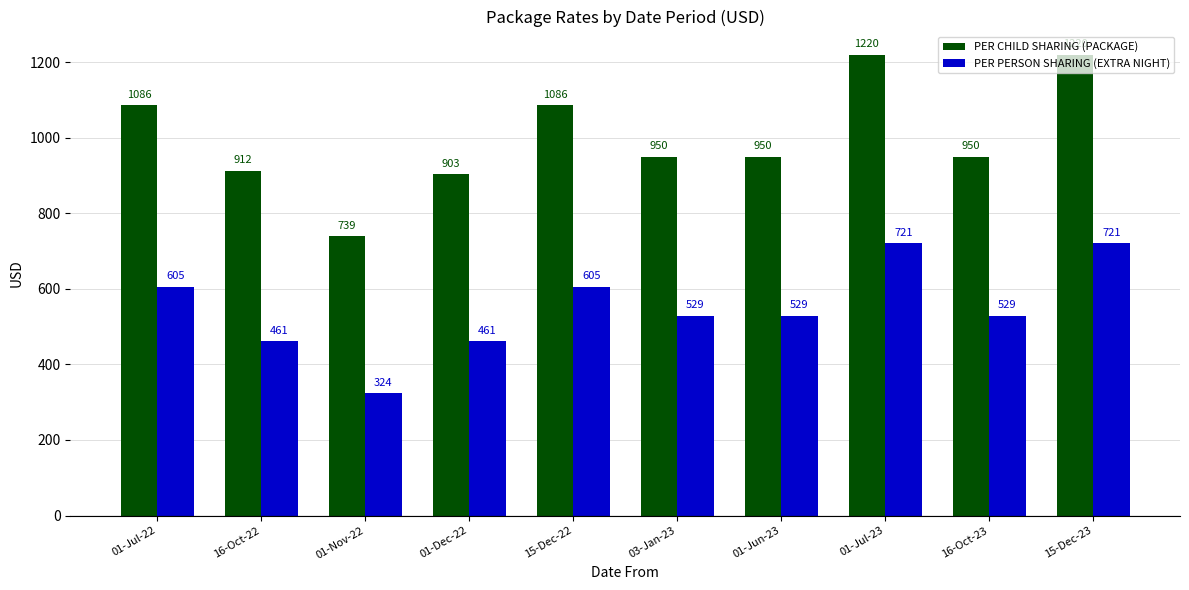

What are all the series names shown in the legend?

PER CHILD SHARING (PACKAGE), PER PERSON SHARING (EXTRA NIGHT)